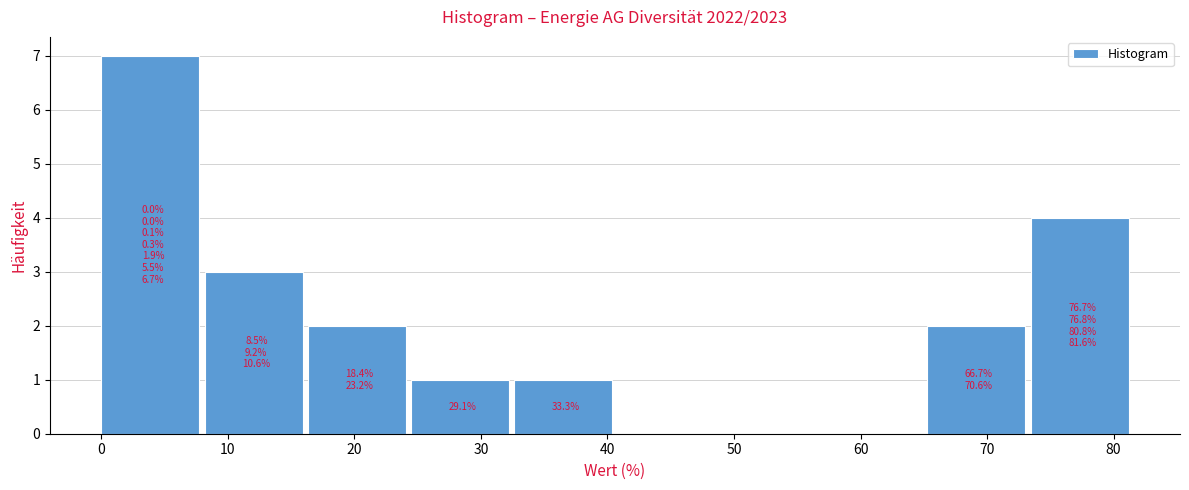

Which range on the x-axis has the tallest bar?

0 to 8